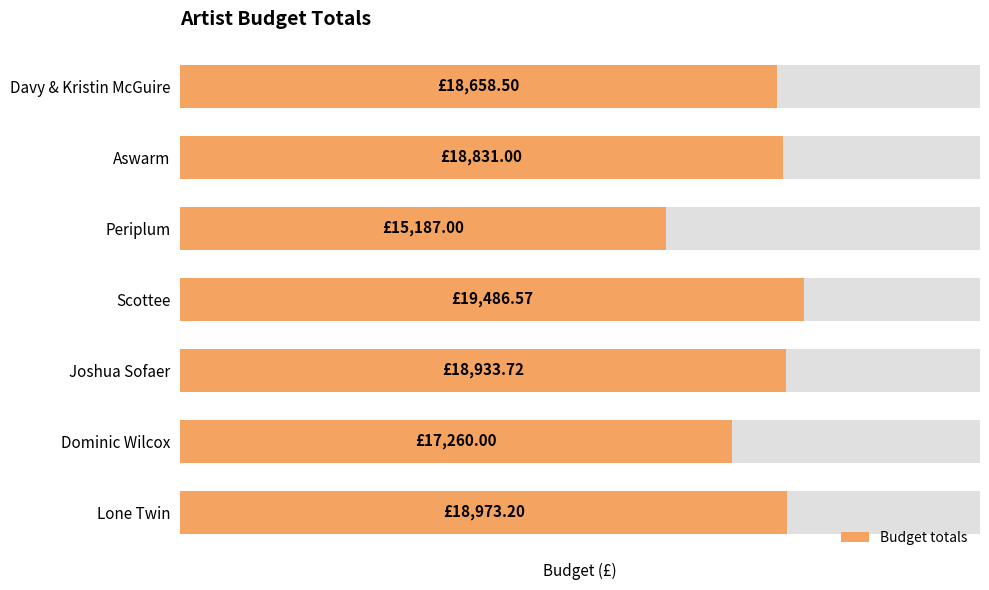

What is the change in value from Aswarm to Periplum?

-3644.0